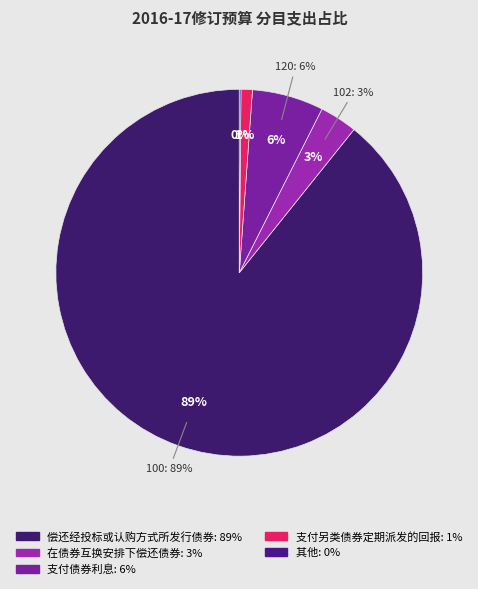

Is it true that 100 is 95% of the pie?

False